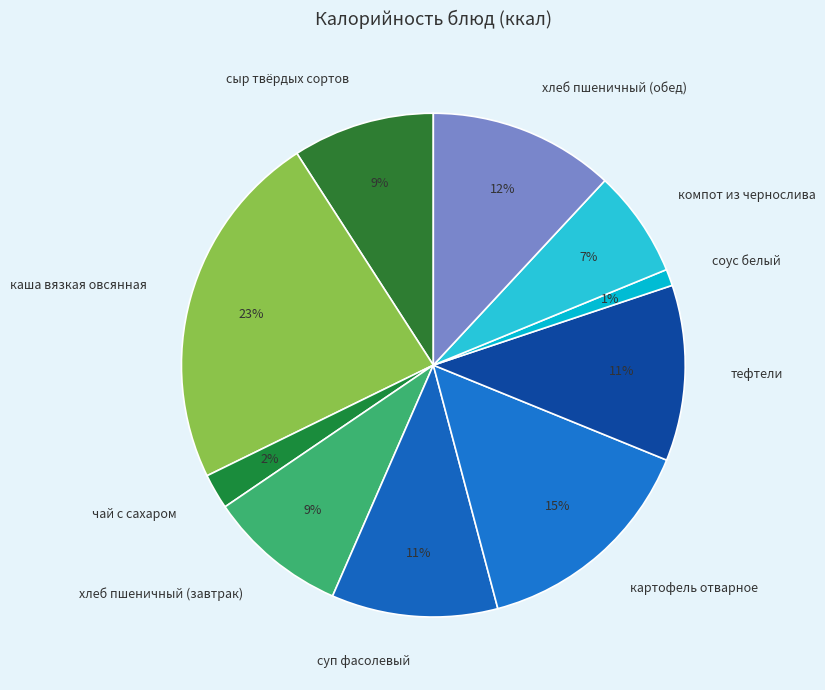

The компот из чернослива slice represents 1% of the pie. True or false?

False